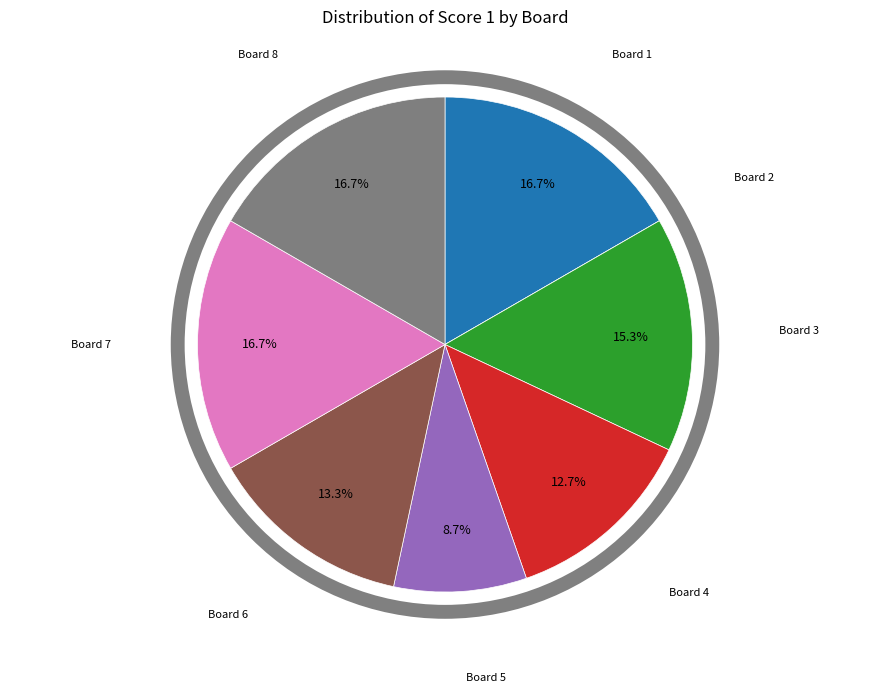

Which has a higher value, Board 5 or Board 6?

Board 6